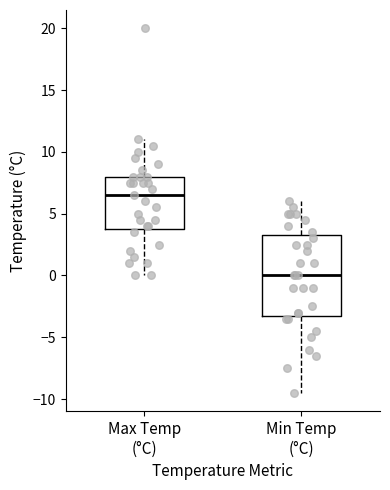

Reading left to right, transcribe this box plot: for each box, give where its median line is, the range the box spans, and where its two whiskers end, as read against the y-axis. The values are not printed on the chart, so give them approximately, as read against the axis.

Max Temp (°C): median 6.5, box 4.0 to 8.0, whiskers 0.0 to 11.0
Min Temp (°C): median 0.0, box -3.0 to 3.5, whiskers -9.5 to 6.0